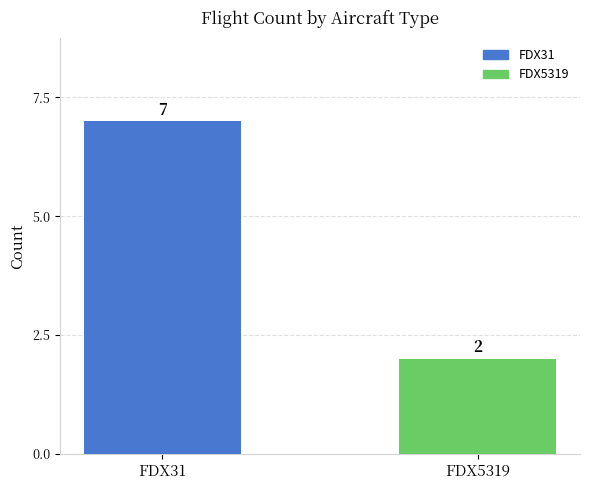

What is the maximum value shown in the chart?

7